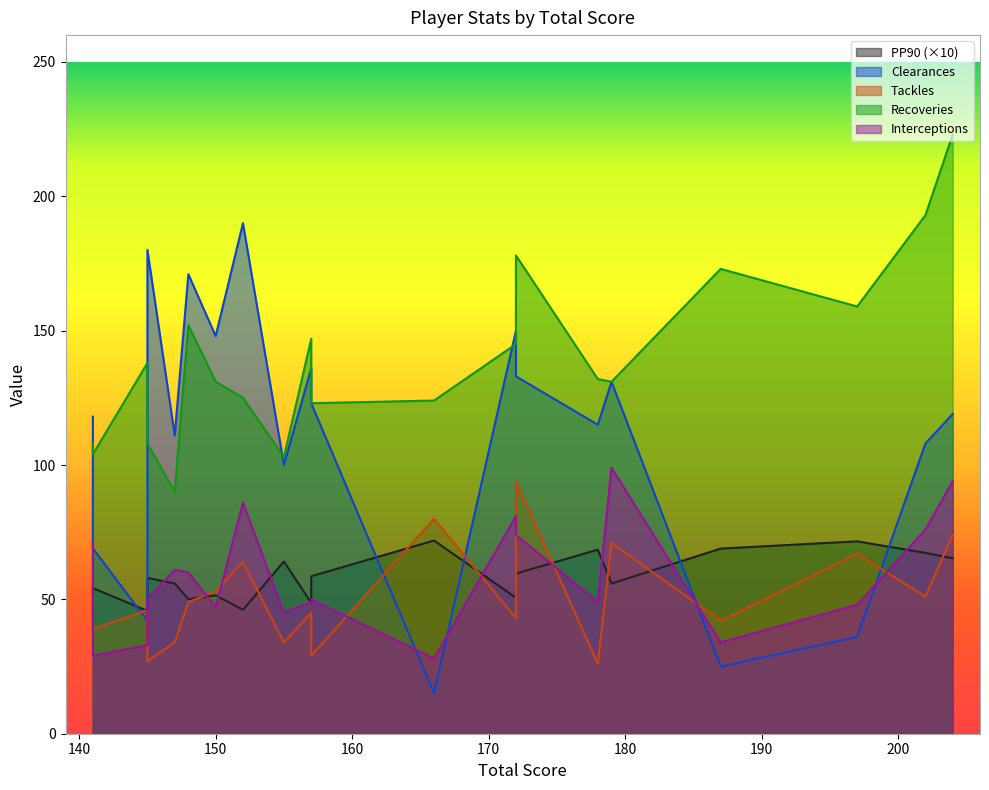

What are all the series names shown in the legend?

PP90, Clearances, Tackles, Recoveries, Interceptions